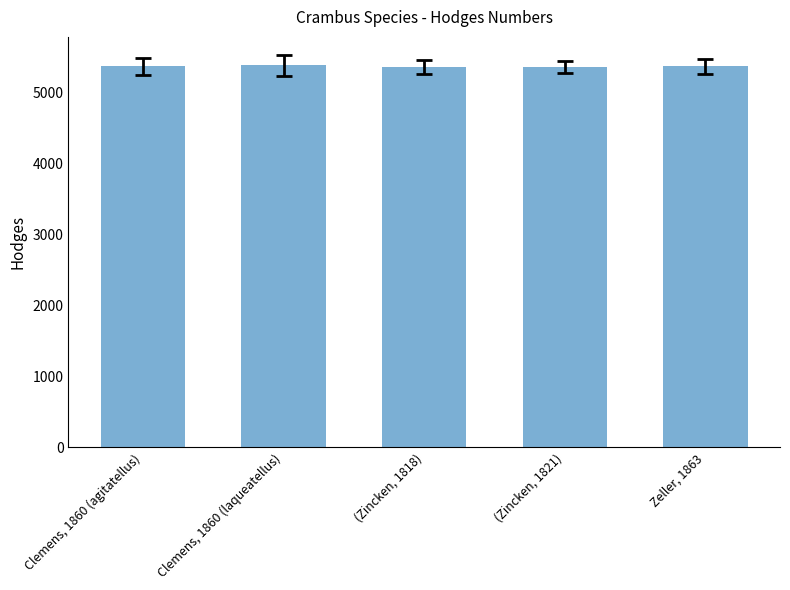

What is the change in value from (Zincken, 1821) to Zeller, 1863?

+8